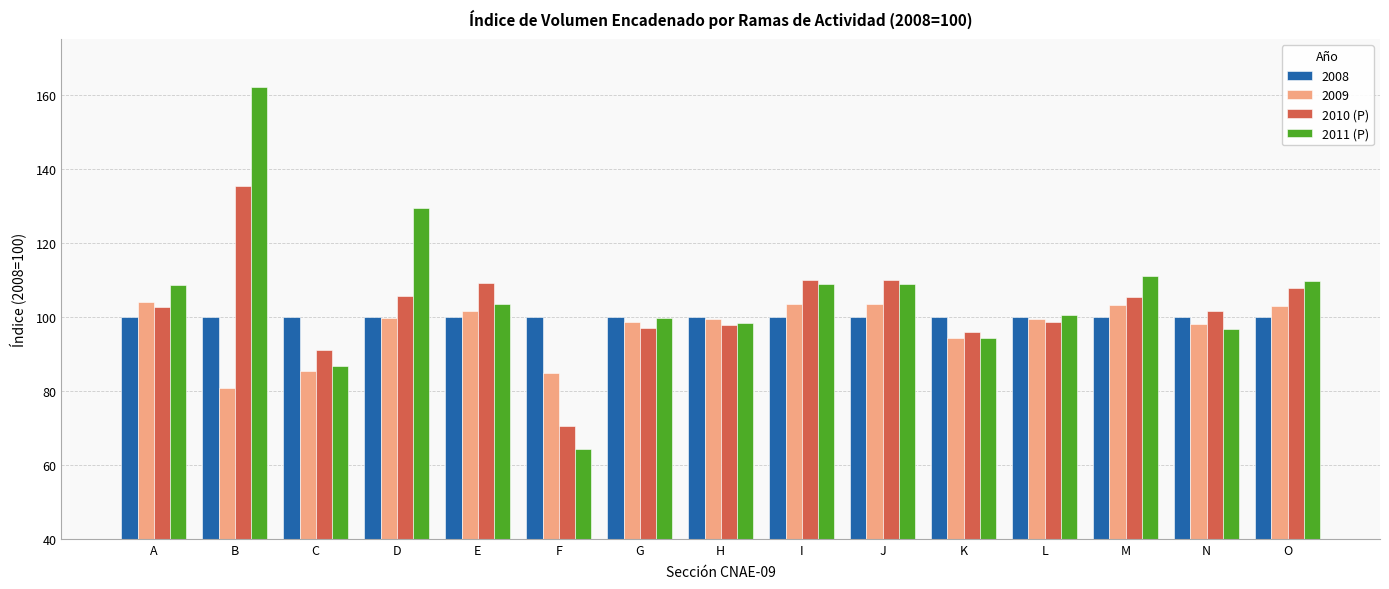

Where does the 2011 (P) series first go above 103?

A